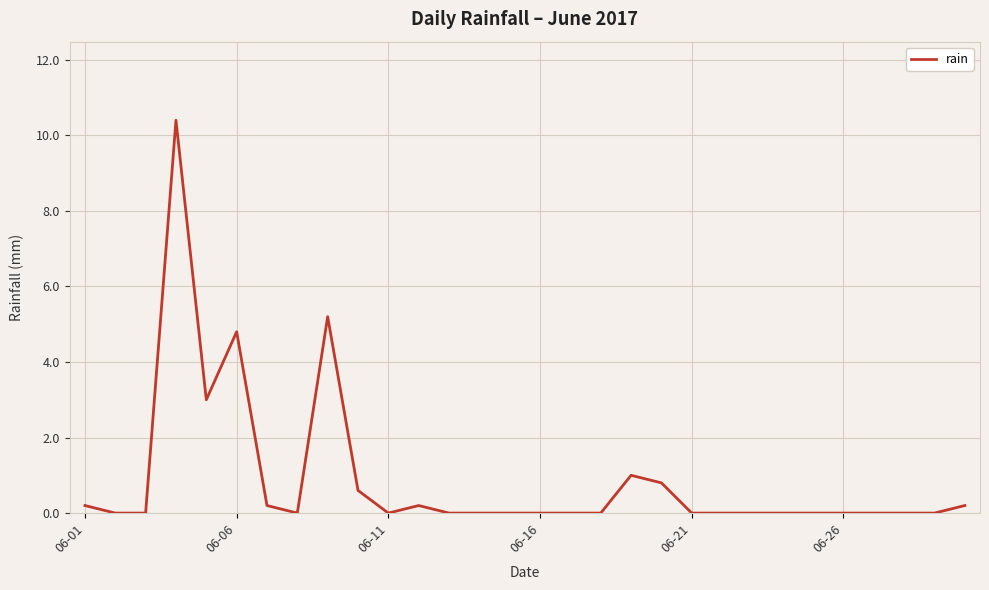

What is the difference between the maximum and minimum values?

10.4